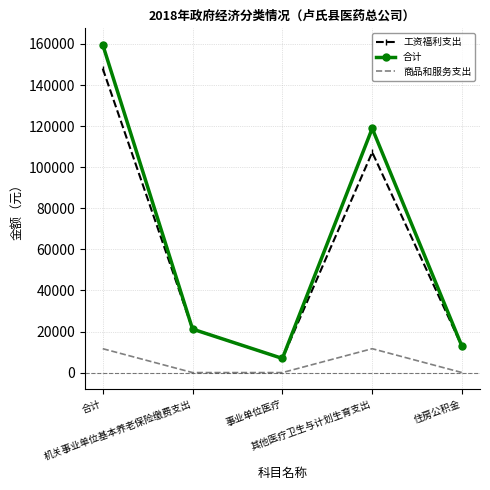

Reading right to left, list all the values displayed in this chart.

工资福利支出: 12700.8	107268.8	6879.6	21168.0	148017.2
合计: 12700.8	118895.2	6879.6	21168.0	159643.6
商品和服务支出: 0.0	11626.4	0.0	0.0	11626.4